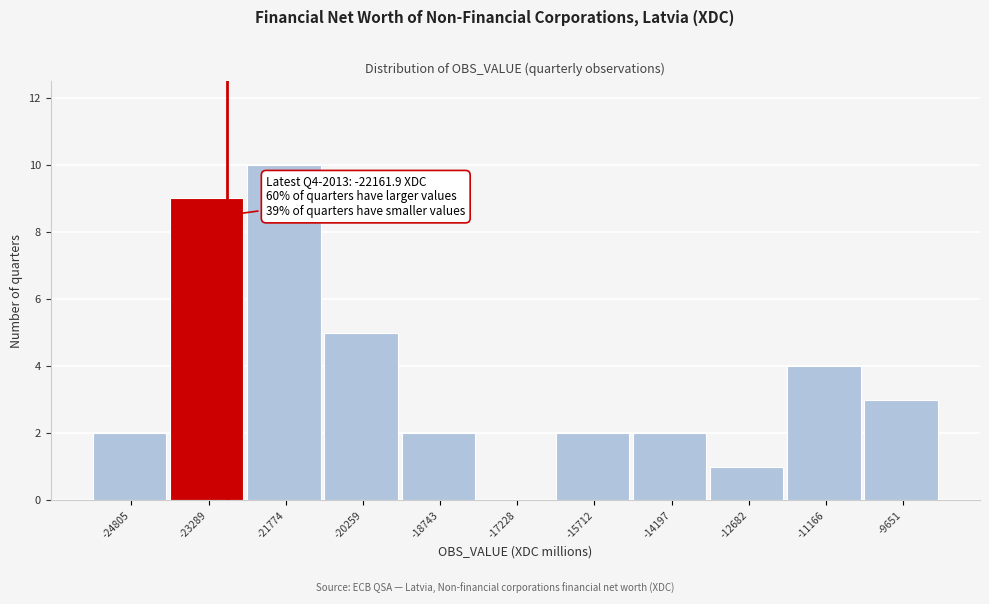

Reading right to left, what are all the values shown in this chart?

-9651=3	-11166=4	-12682=1	-14197=2	-15712=2	-17228=0	-18743=2	-20259=5	-21774=10	-23289=9	-24805=2